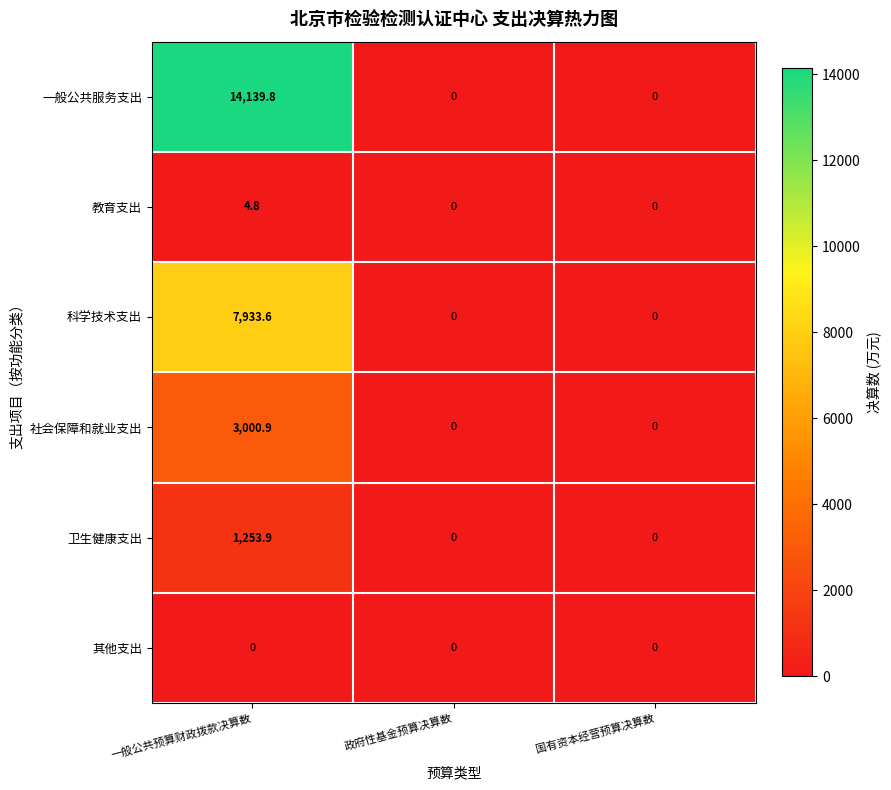

Rank the series by their maximum value, from lowest to highest.

其他支出, 教育支出, 卫生健康支出, 社会保障和就业支出, 科学技术支出, 一般公共服务支出